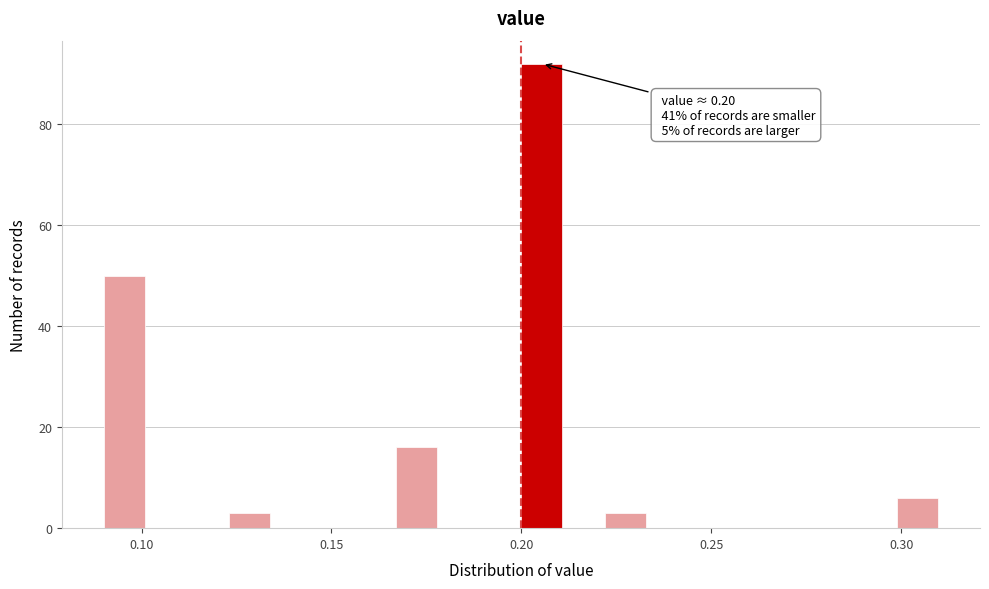

Around what value on the x-axis is the tallest bar? Give the approximate position of its centre, as read against the axis.

0.205